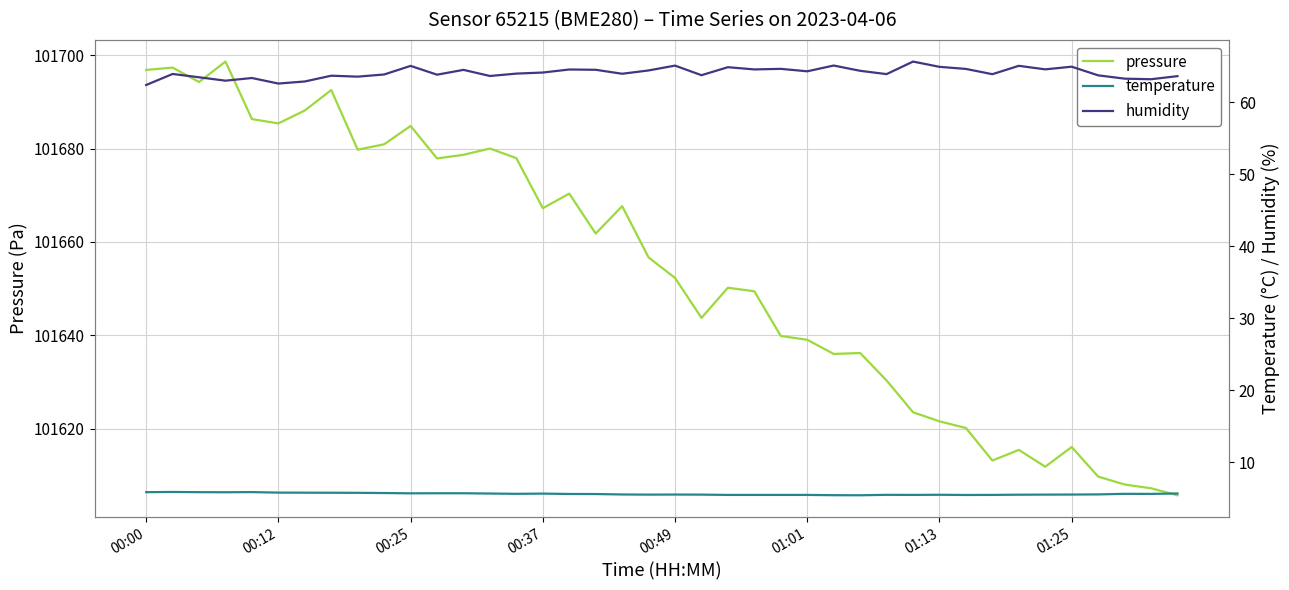

The value of humidity at 31 is 64.6. True or false?

True